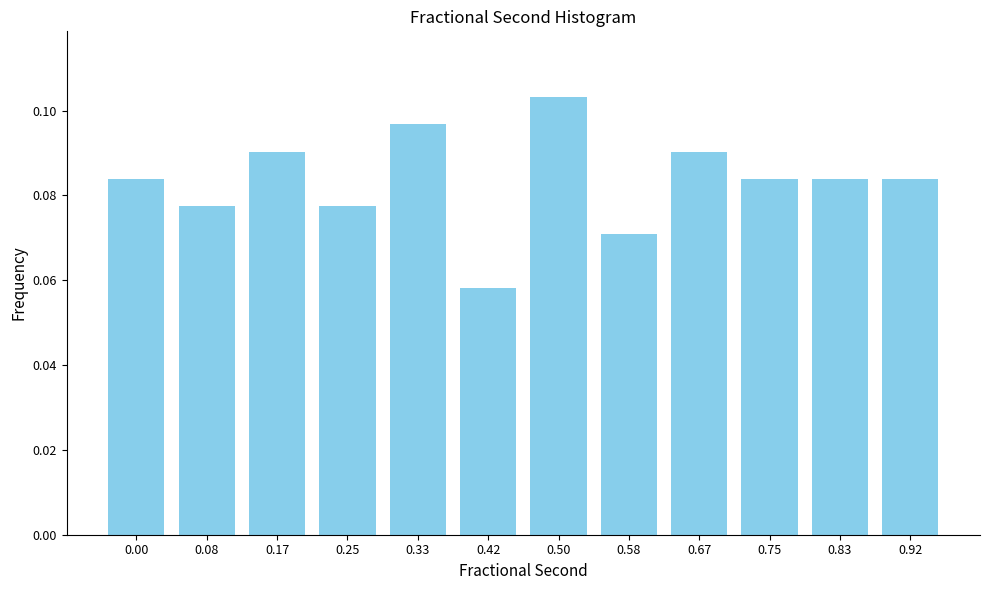

Which has a higher value, 0.00 or 0.17?

0.17